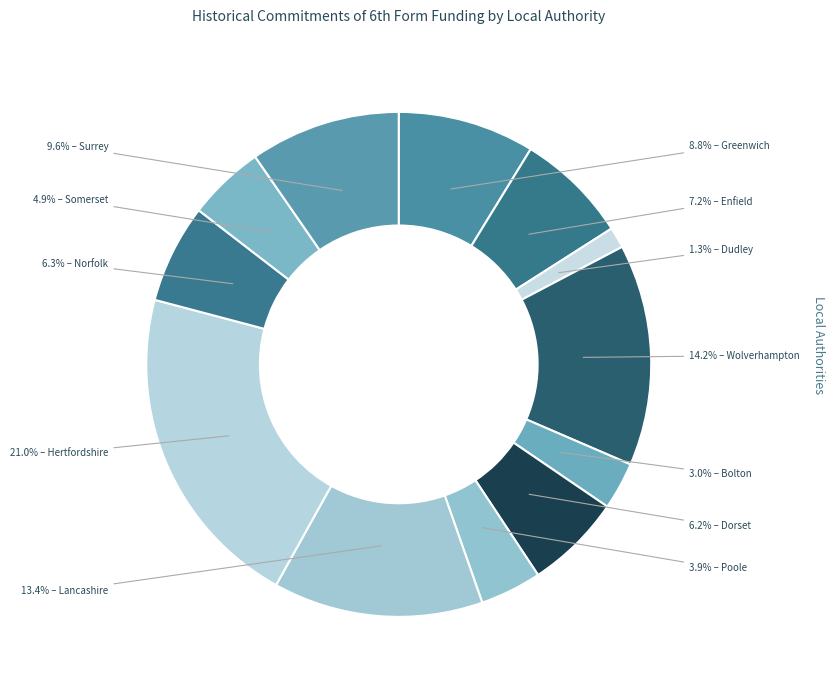

Is there any slice that represents more than half of the pie?

No